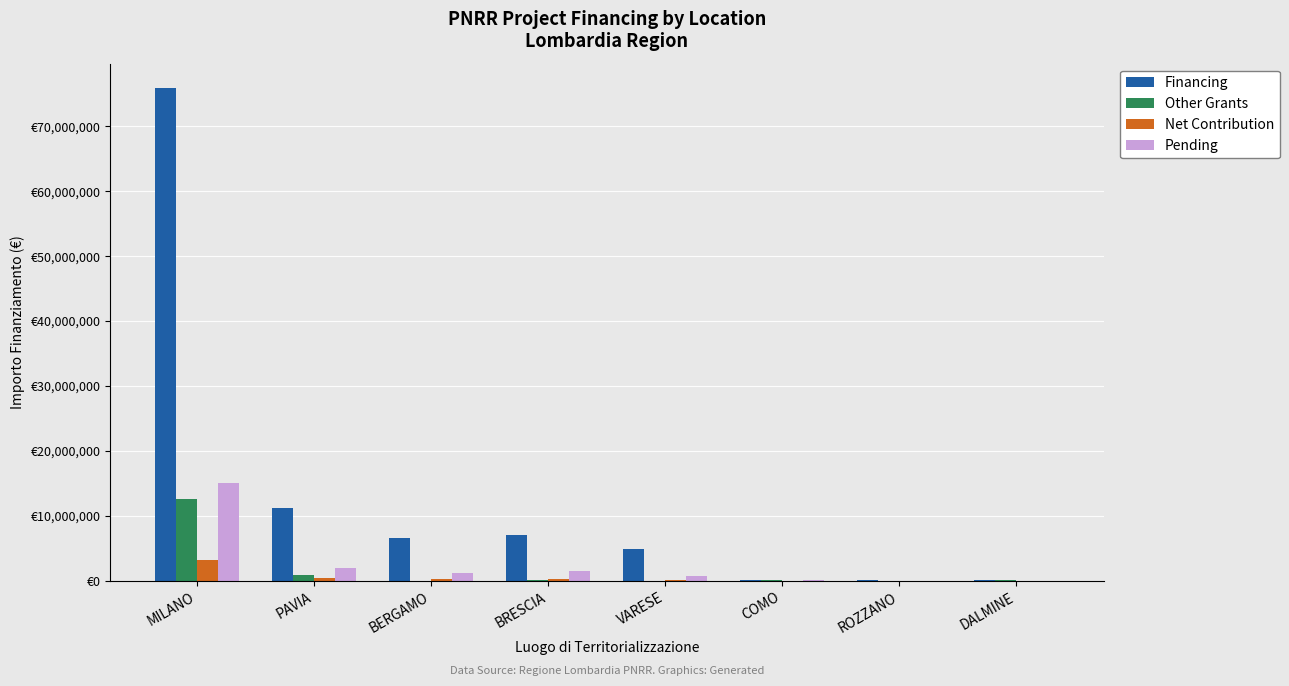

Which series has the widest spread of values?

Financing